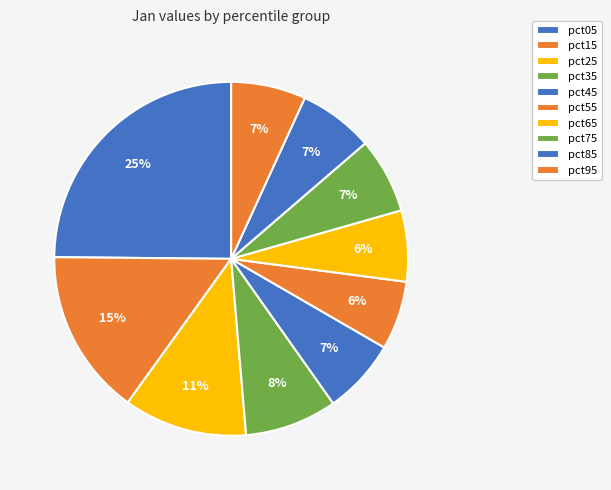

How many segments does this pie chart have?

10